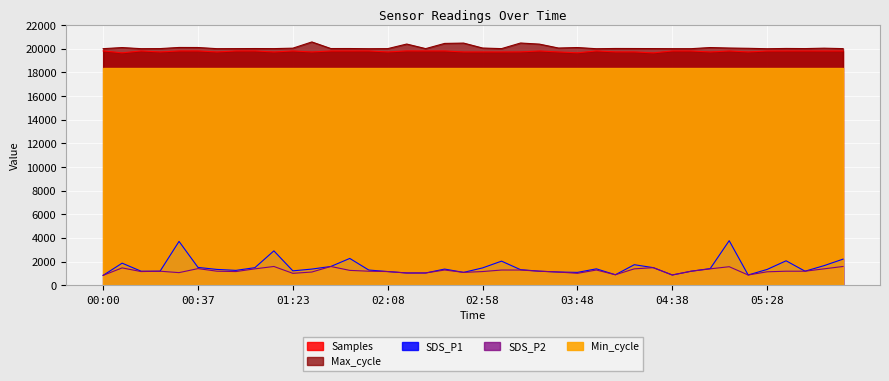

What is the approximate value of SDS_P1 at 04:08?

900.0